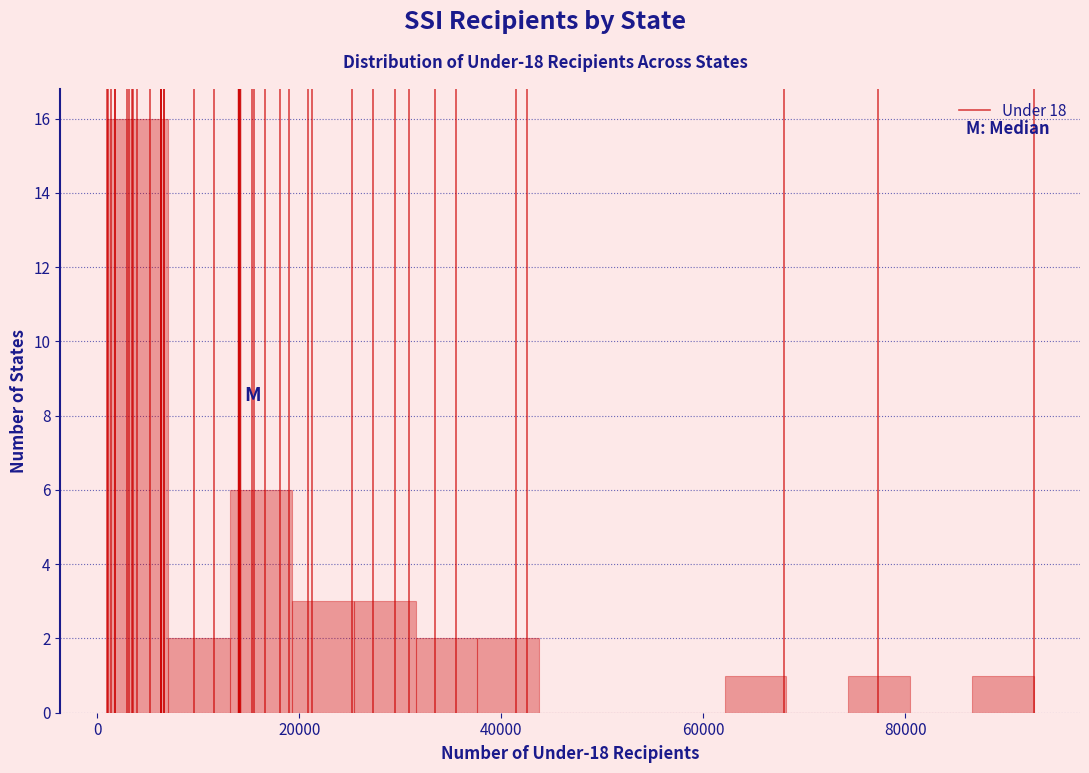

Around what value on the x-axis is the tallest bar? Give the approximate position of its centre, as read against the axis.

4000